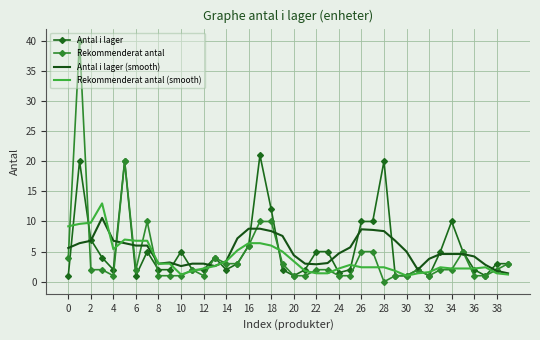

What is the sum of all Rekommenderat antal (smooth) values?

153.8